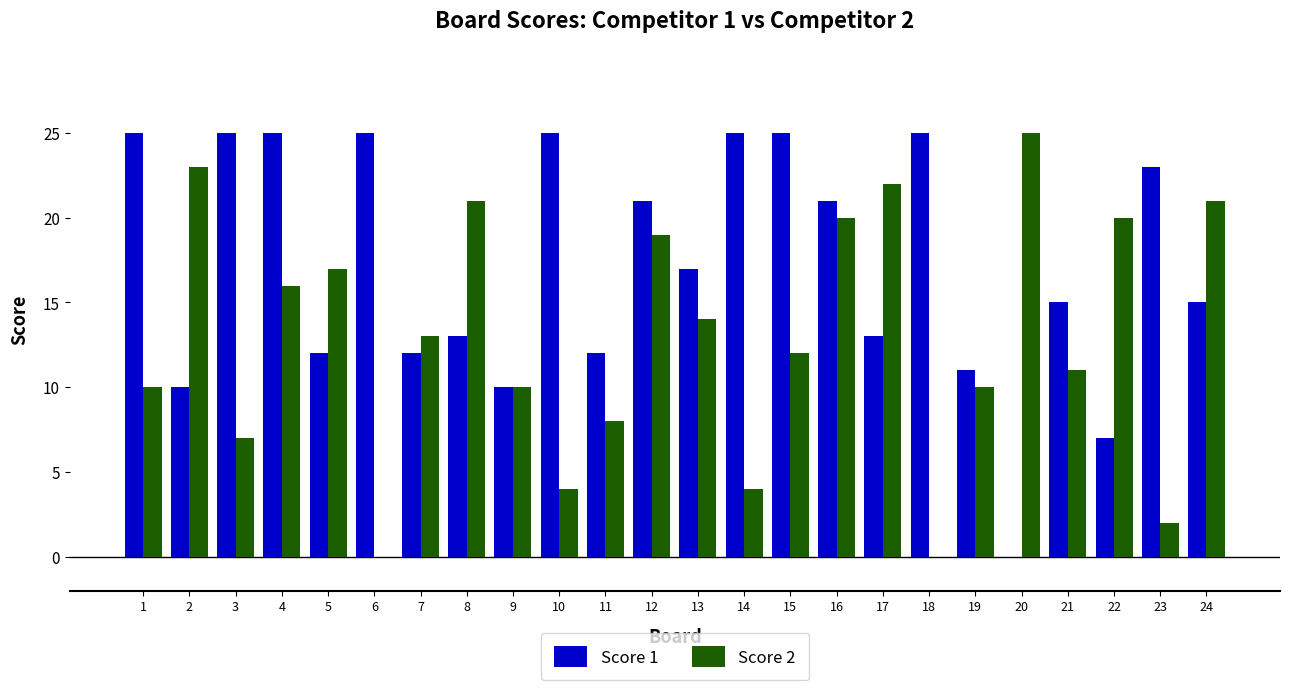

Is it true that Score 2 equals 7 at 3?

True